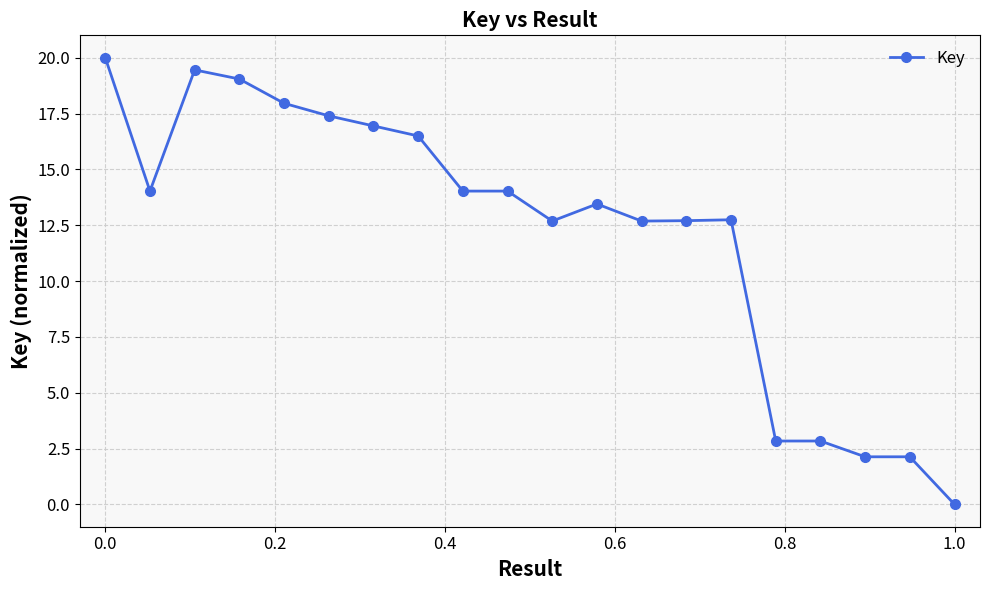

What is the average value?

12.2